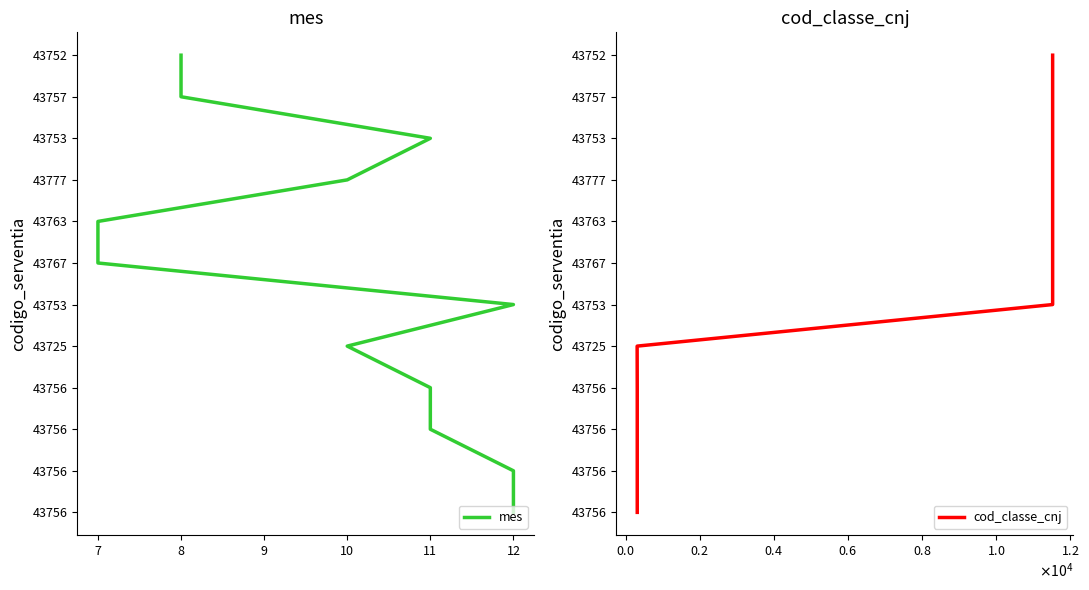

Which series has the largest total across all categories?

mes